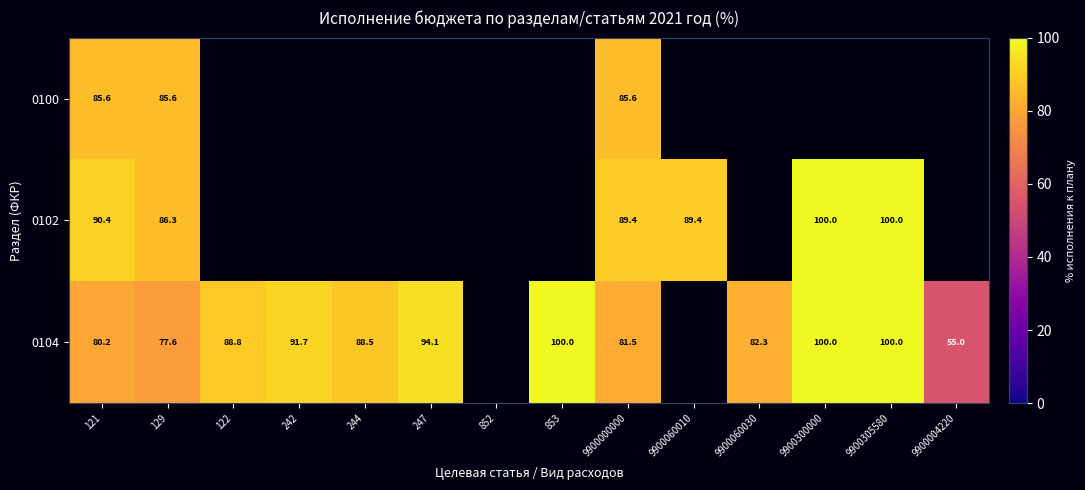

Which has a higher value, 9900305580 or 121?

121